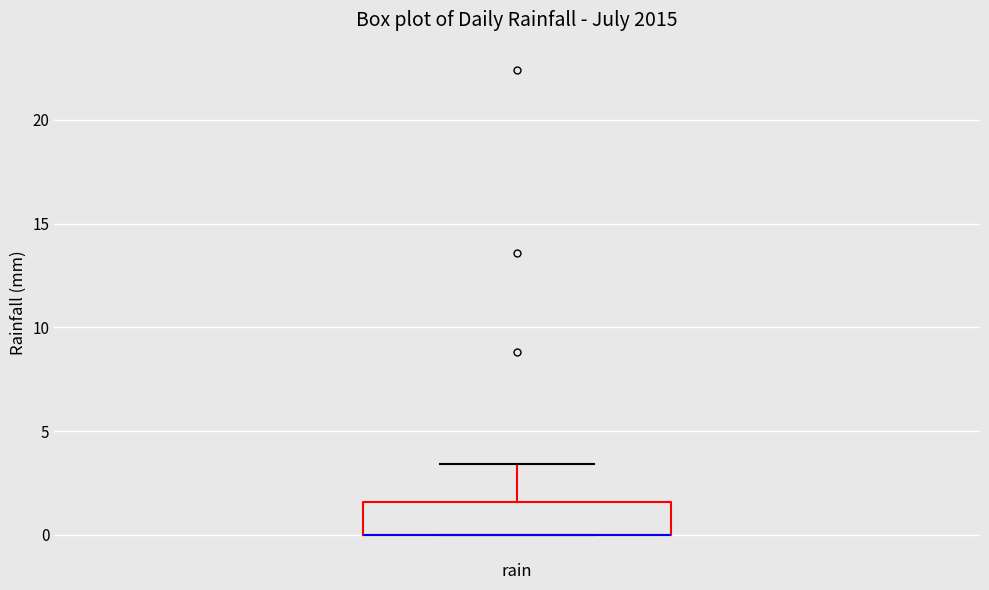

Where is the upper edge of the box for rain on the y-axis? The values are not printed on the chart, so give them approximately, as read against the axis.

1.5